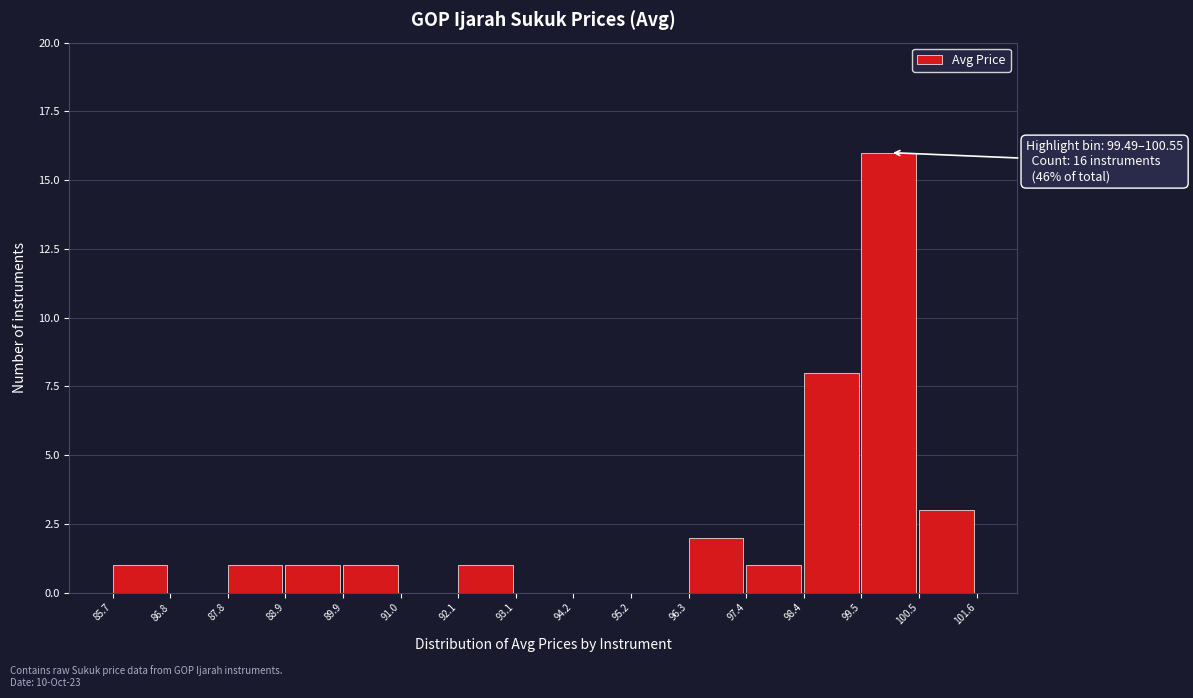

Which range on the x-axis has the tallest bar?

99.5 to 100.5